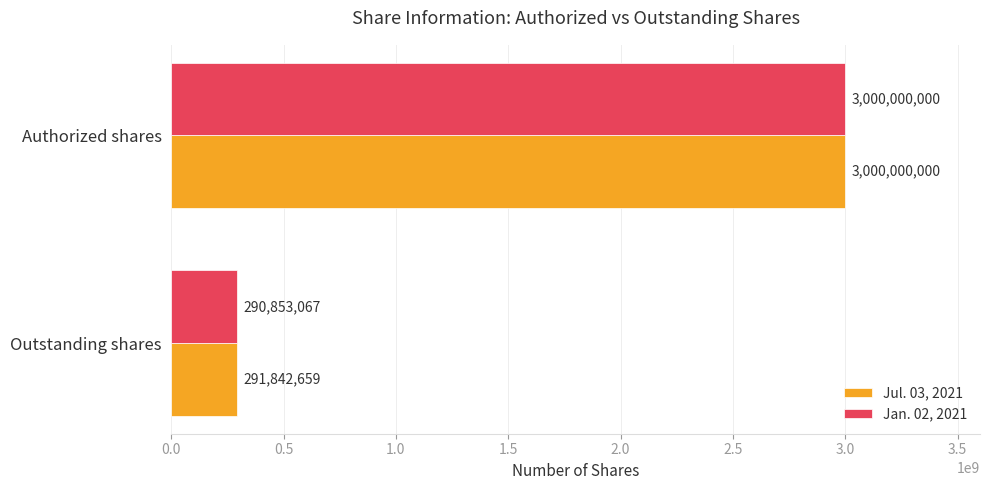

Is it true that Jul. 03, 2021 equals 3000000000 at Authorized shares?

True